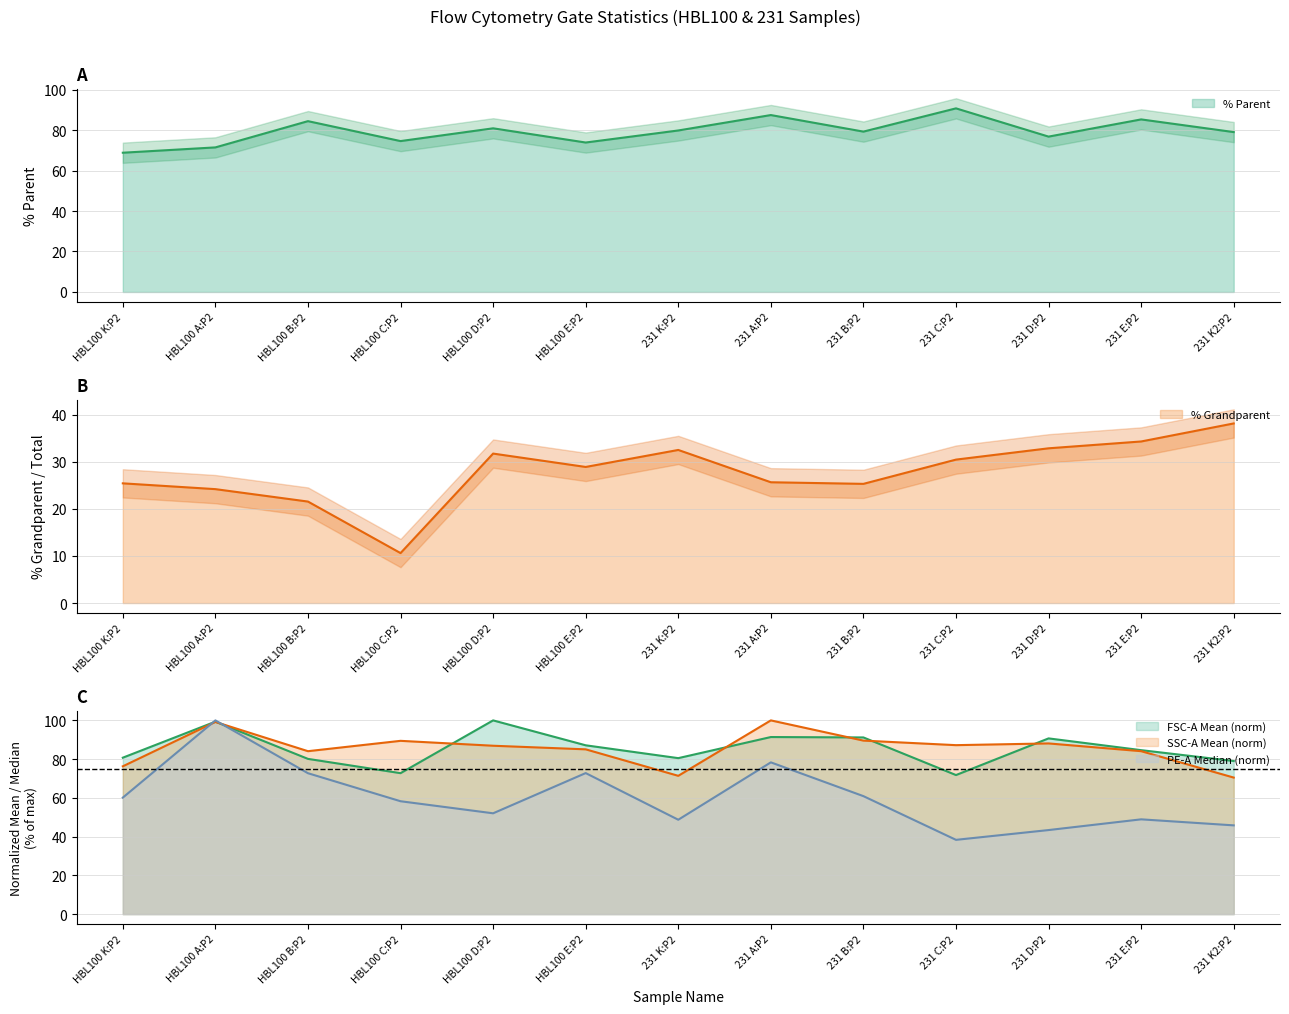

True or false: % Parent and % Grandparent intersect in this chart.

False